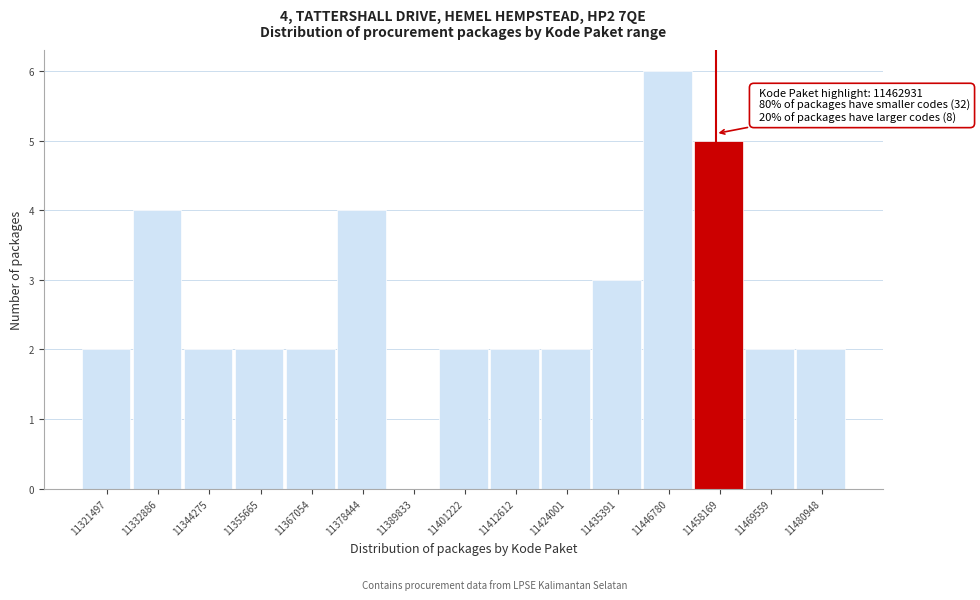

Reading left to right, what are all the values shown in this chart?

11321497=2	11332886=4	11344275=2	11355665=2	11367054=2	11378444=4	11389833=0	11401222=2	11412612=2	11424001=2	11435391=3	11446780=6	11458169=5	11469559=2	11480948=2